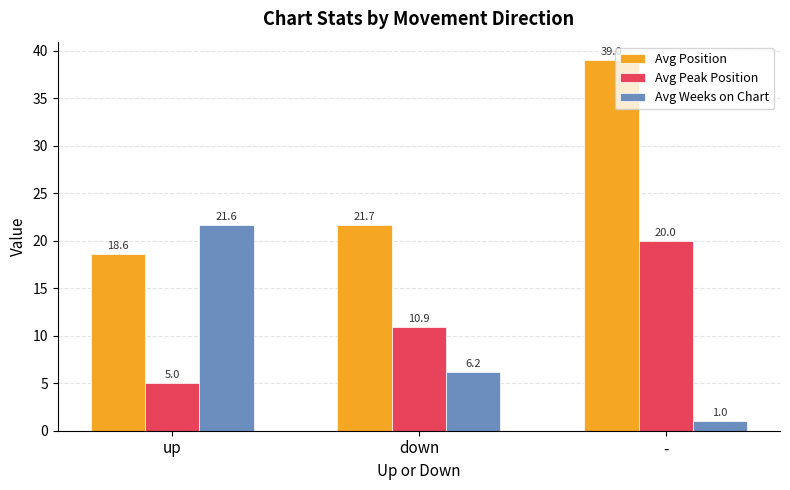

At which category is the sum across all series the highest?

-